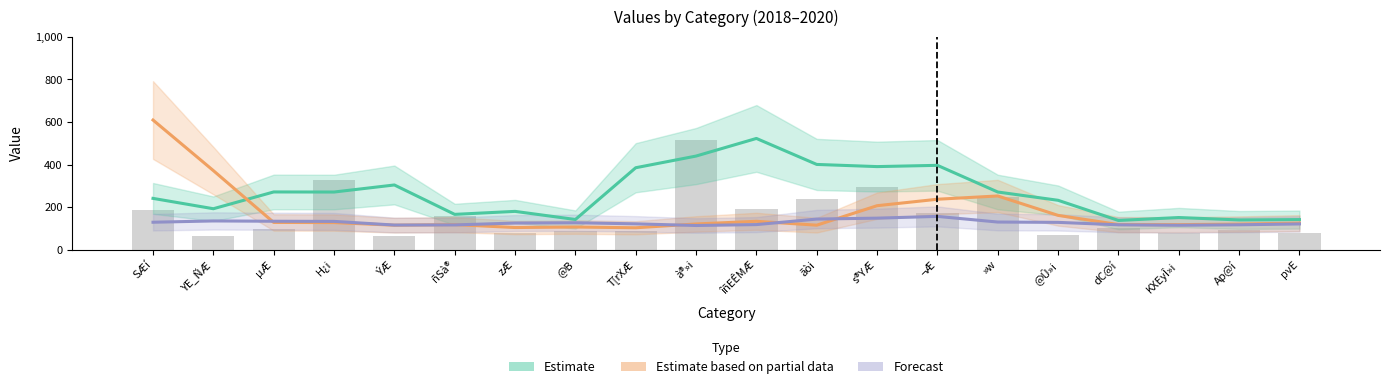

True or false: Estimate (col_2) has a value of 151.1 at KXEyÎ»i.

True